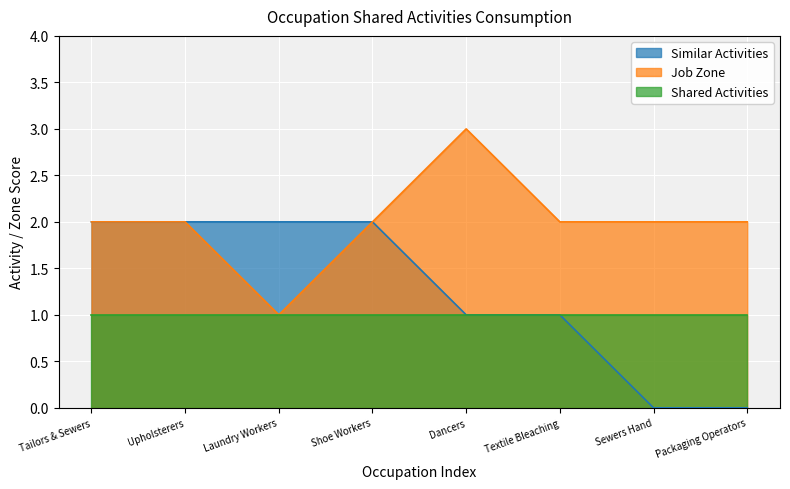

Rank the categories by Job Zone value from highest to lowest.

Dancers, Tailors & Sewers, Upholsterers, Shoe Workers, Textile Bleaching, Sewers Hand, Packaging Operators, Laundry Workers